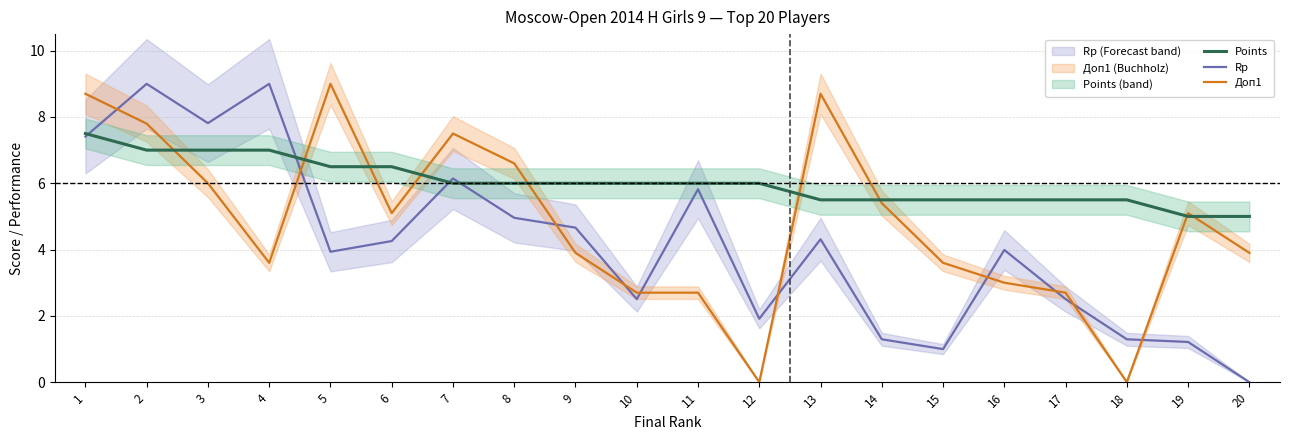

Which series changed the most between 3 and 6?

Rp